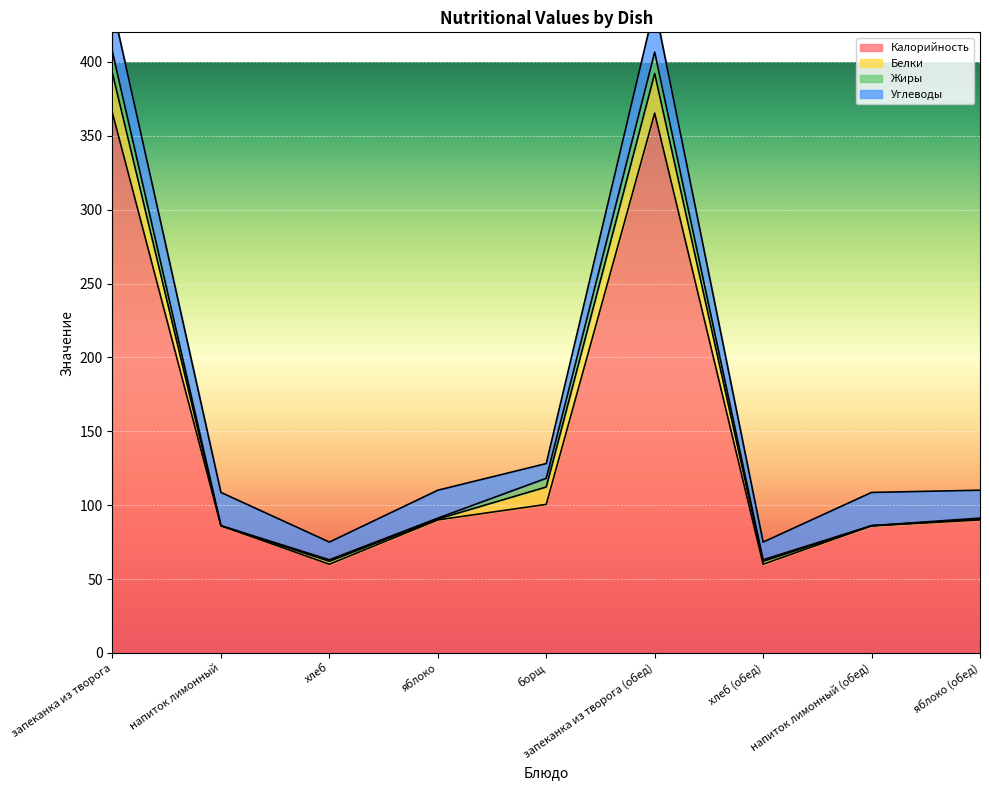

What is the average value of the Калорийность series?

144.8